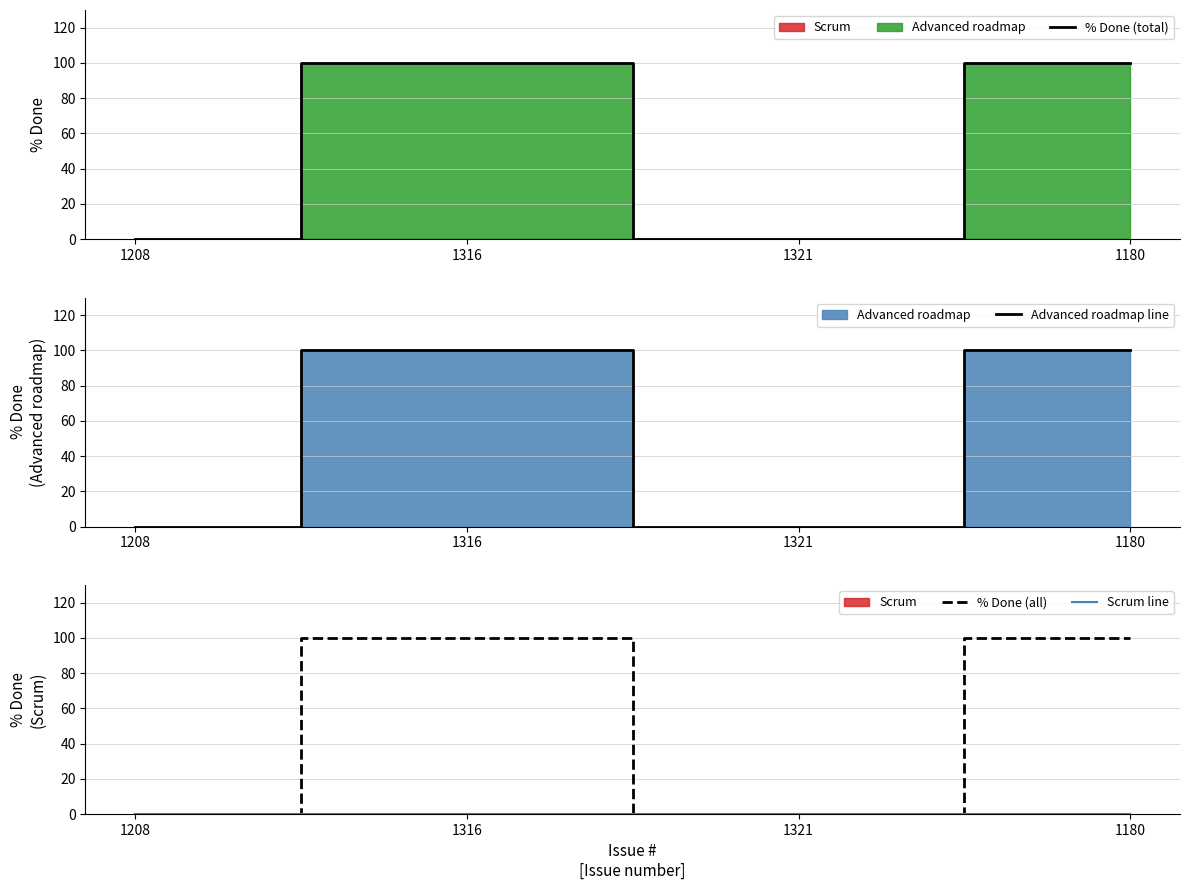

How many data points does each series have?

4